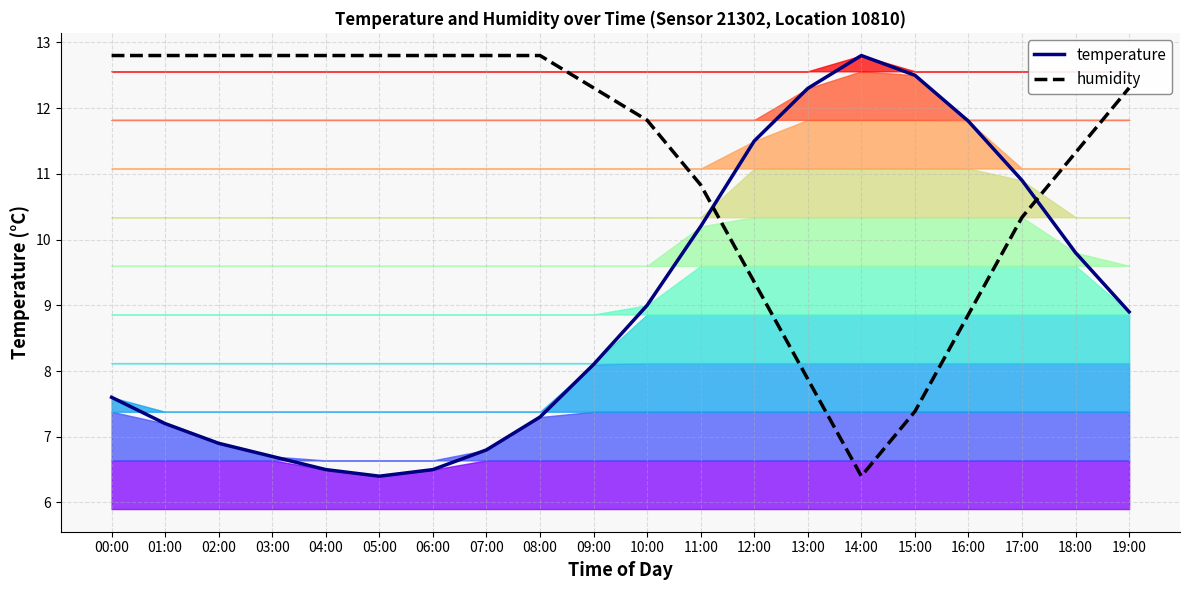

How many times do humidity and temperature cross each other?

2